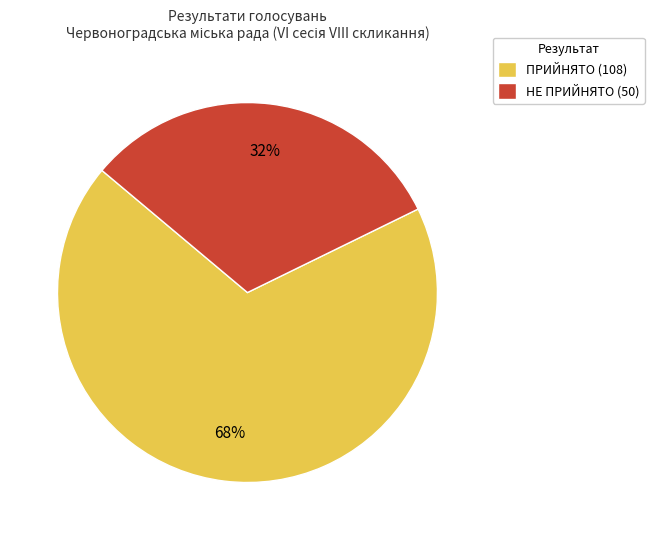

True or false: ПРИЙНЯТО accounts for 57% of the total.

False